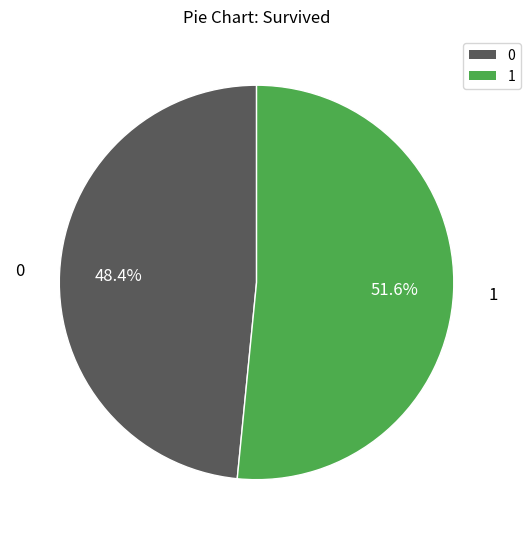

Is there a majority slice in this chart?

Yes